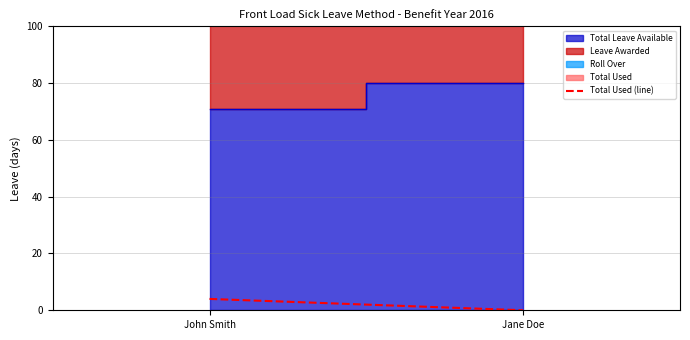

What is the difference between the values at Jane Doe and John Smith?

4